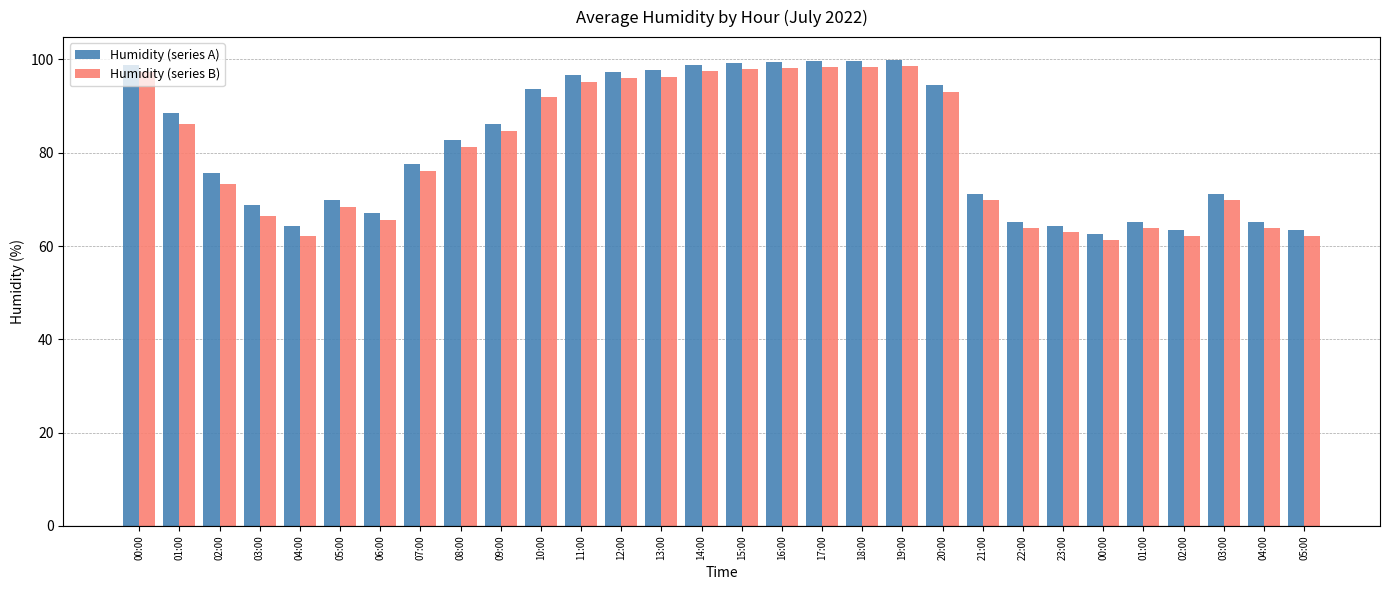

How many groups of bars are there?

30